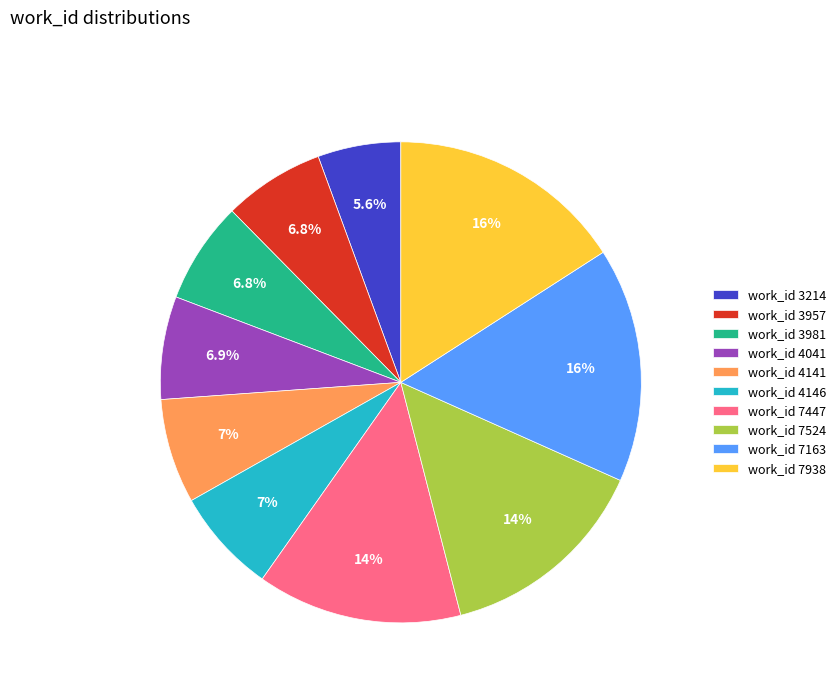

Approximately how many times larger is the value at work_id 3214 compared to work_id 4141?

0.8